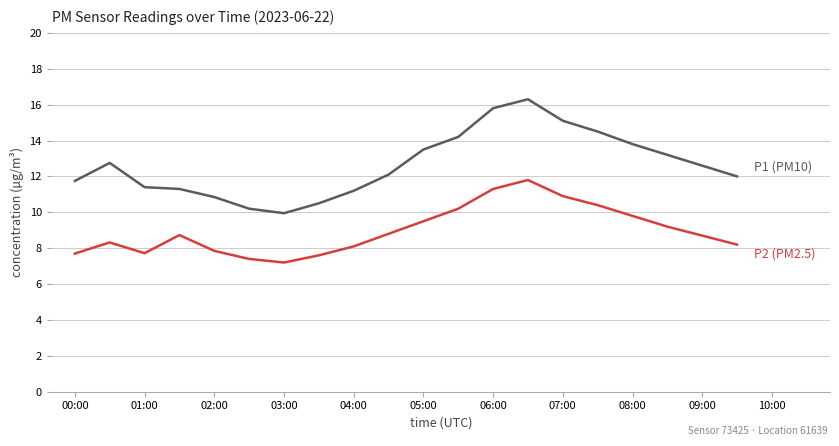

What is the greatest value displayed?

16.3